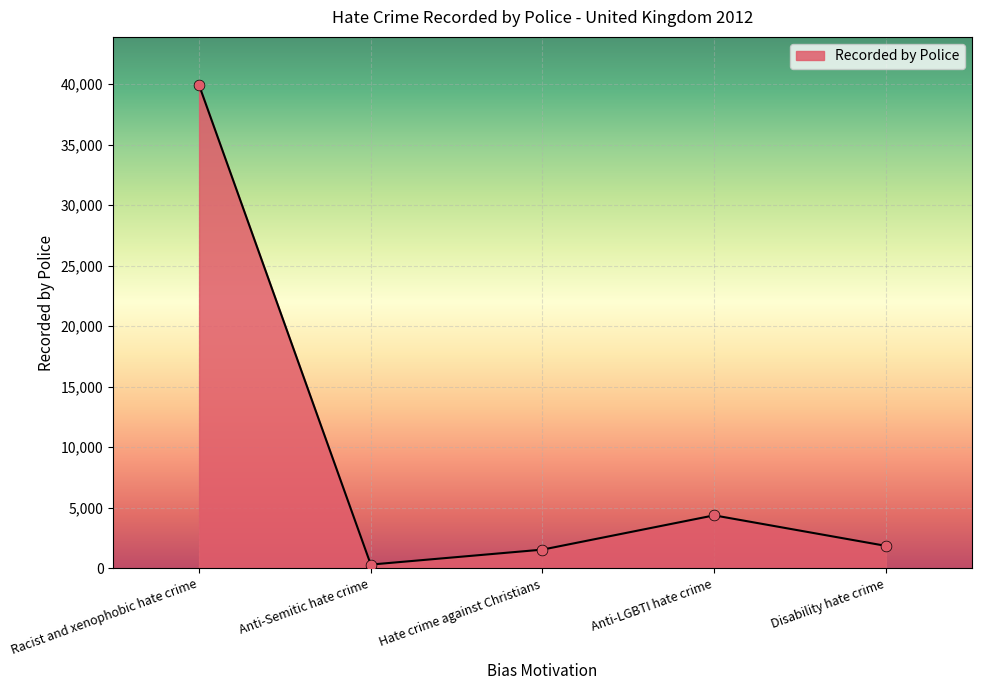

What is the ratio of the value at Racist and xenophobic hate crime to the value at Anti-LGBTI hate crime?

9.1